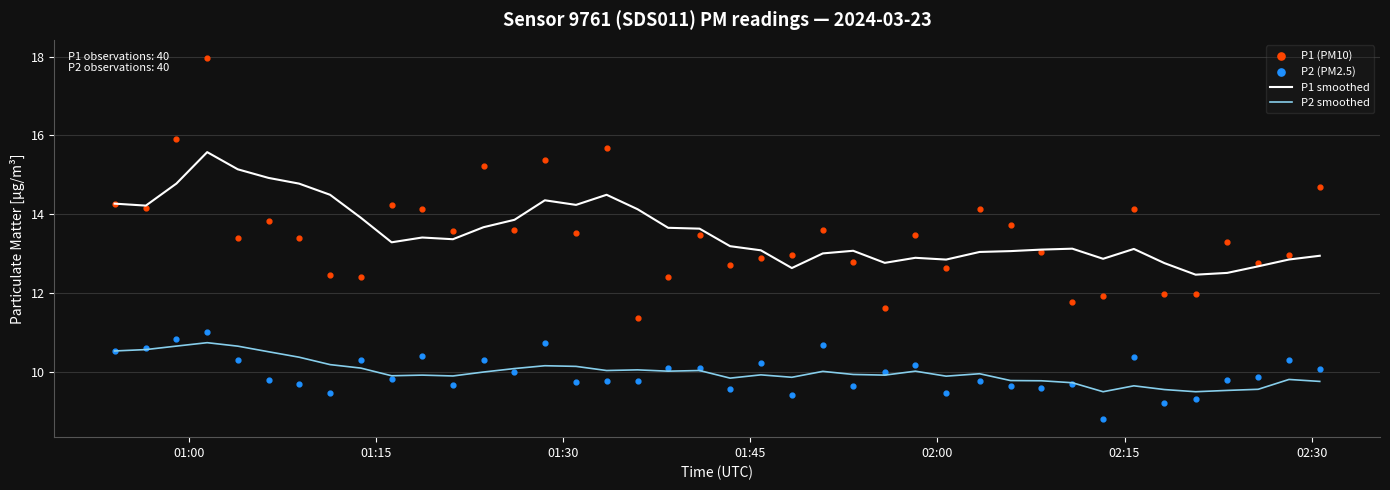

True or false: P2 smoothed and P1 smoothed intersect in this chart.

False